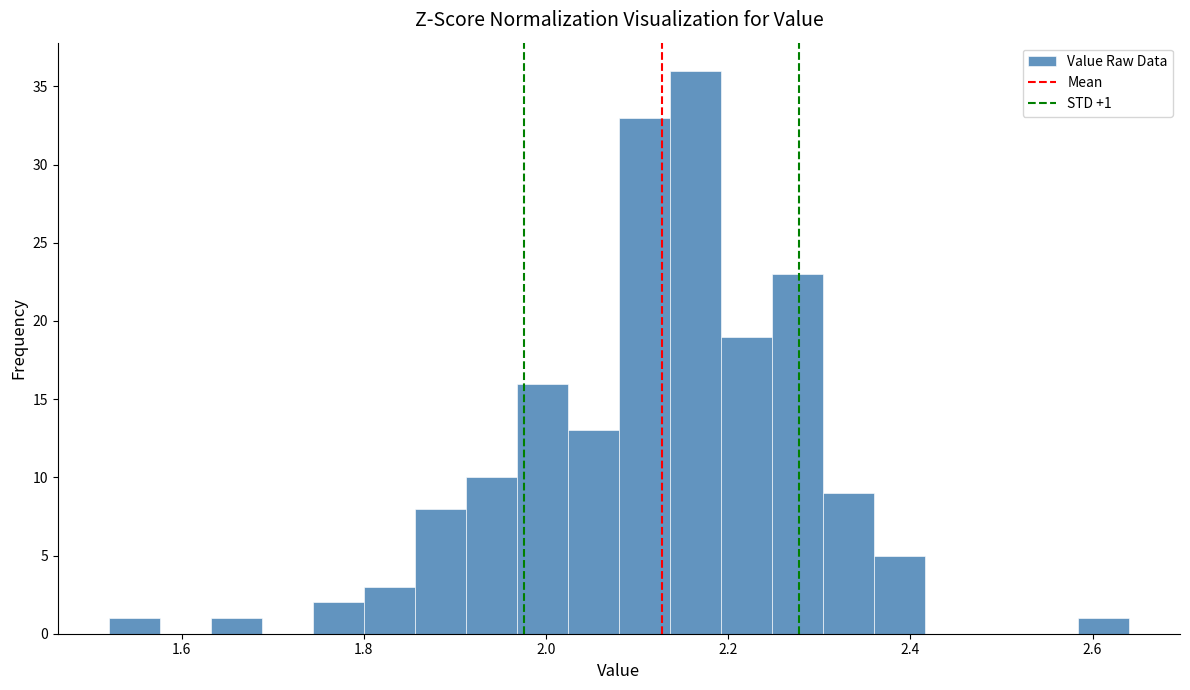

Around what value on the x-axis is the tallest bar? Give the approximate position of its centre, as read against the axis.

2.16